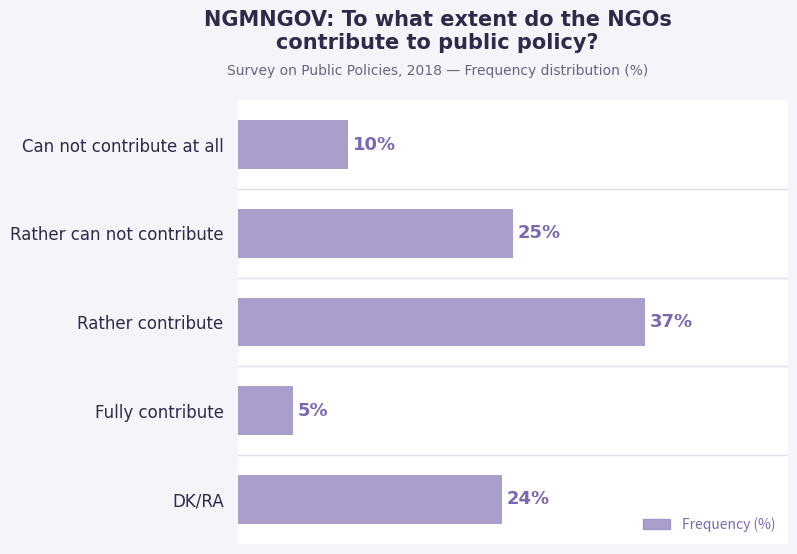

Are the bars horizontal?

Yes